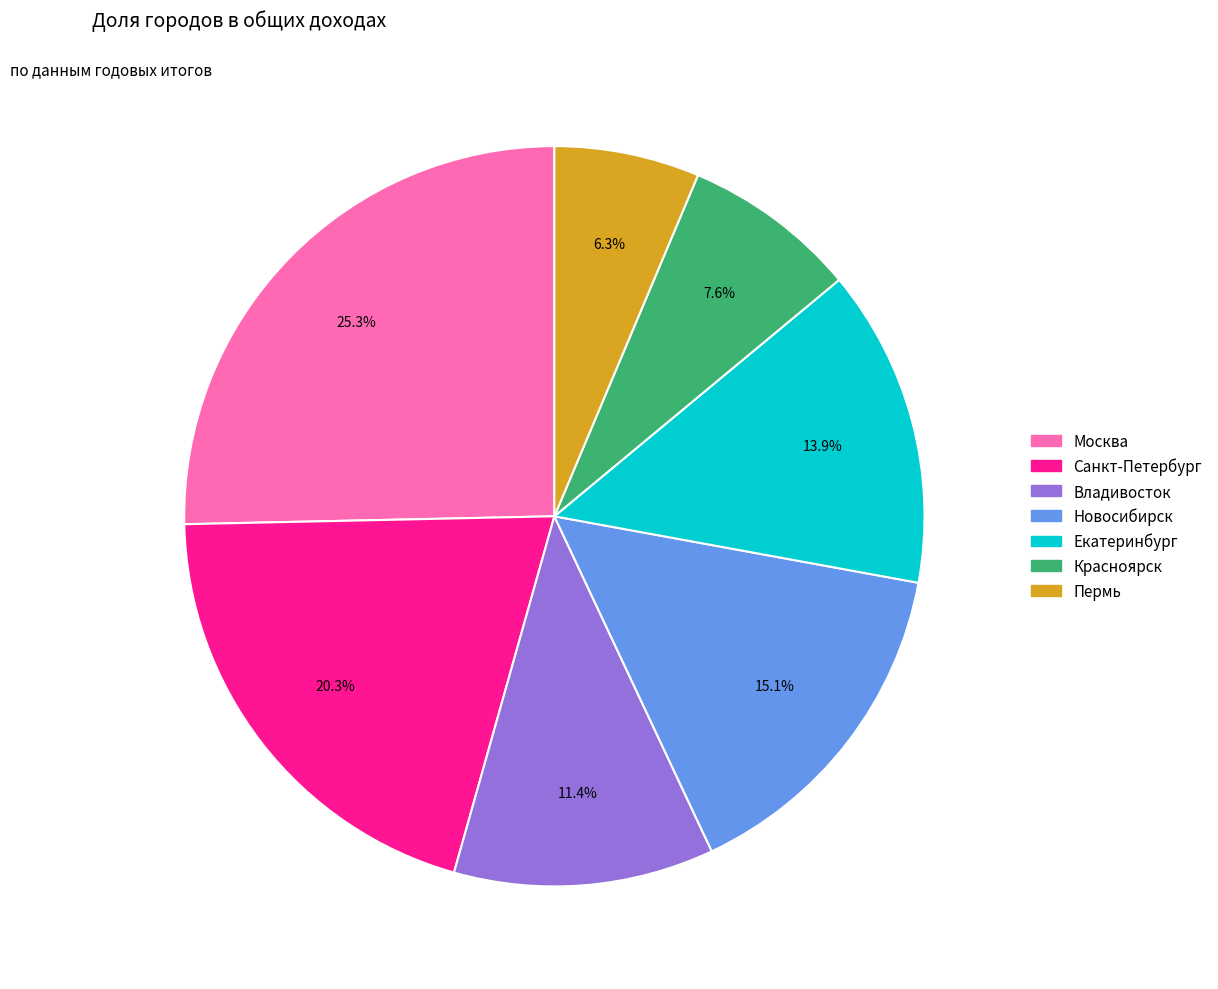

Rank the categories by value from highest to lowest.

Москва, Санкт-Петербург, Новосибирск, Екатеринбург, Владивосток, Красноярск, Пермь